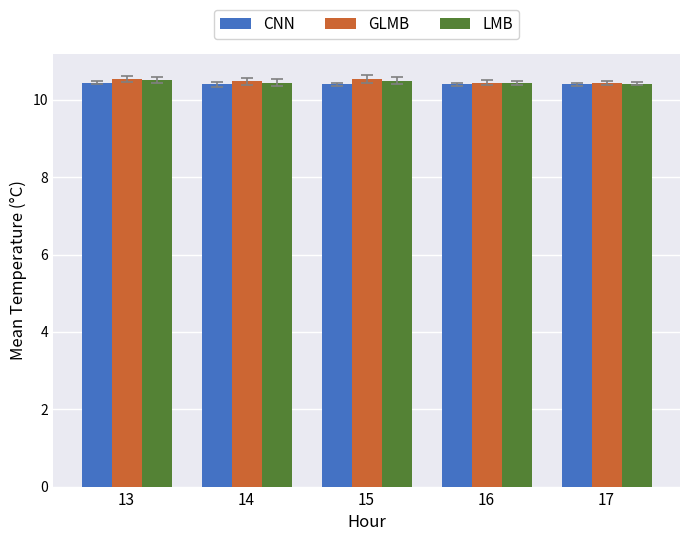

Count the LMB values in the range 10 to 11.

5